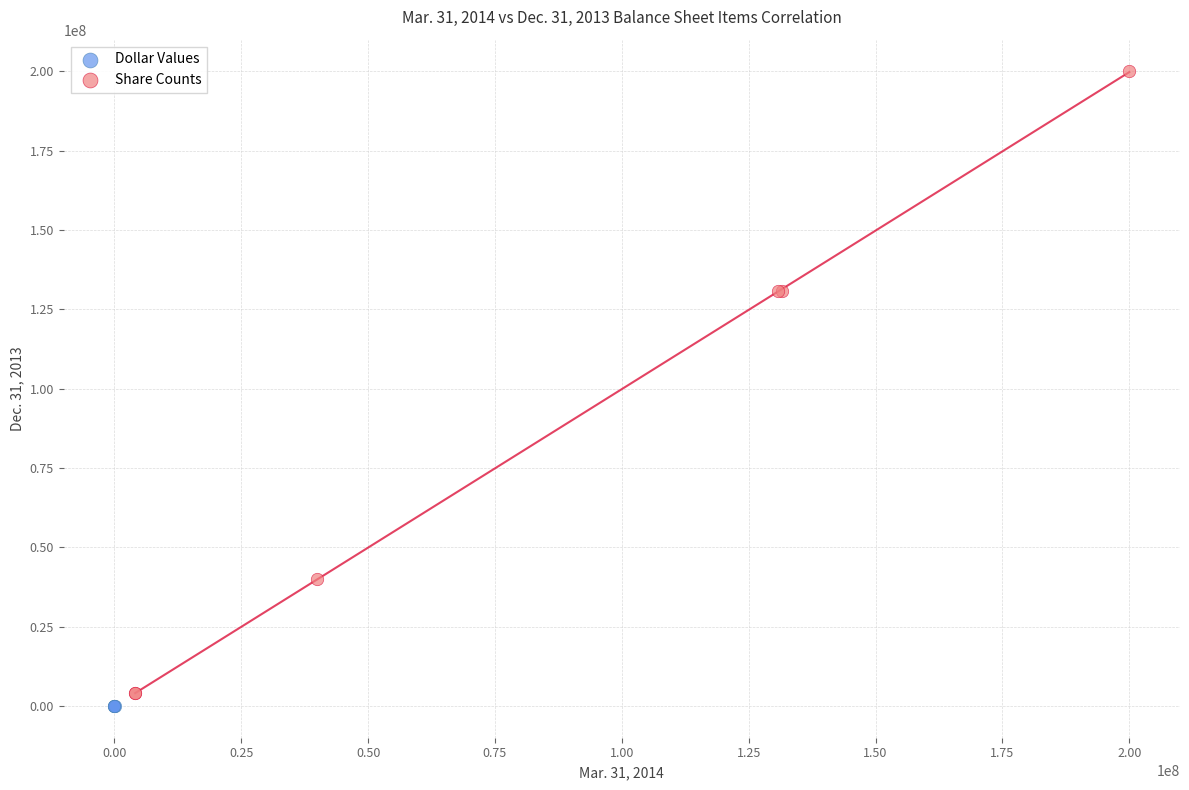

Which series has the largest Y range (max minus min)?

Share Counts